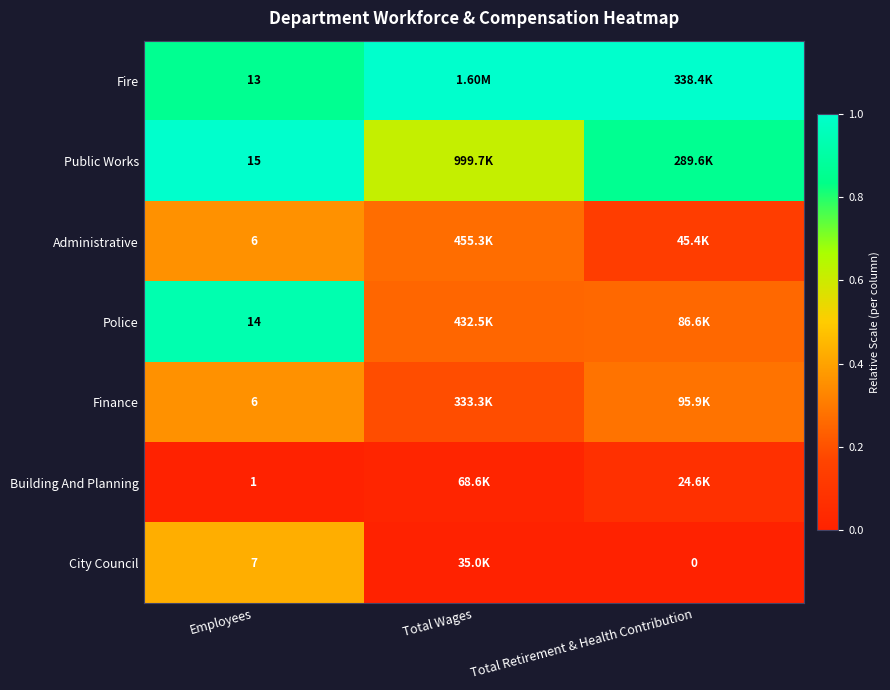

List the series in order of their peak value, lowest first.

Building And Planning, Administrative, Finance, City Council, Police, Fire, Public Works